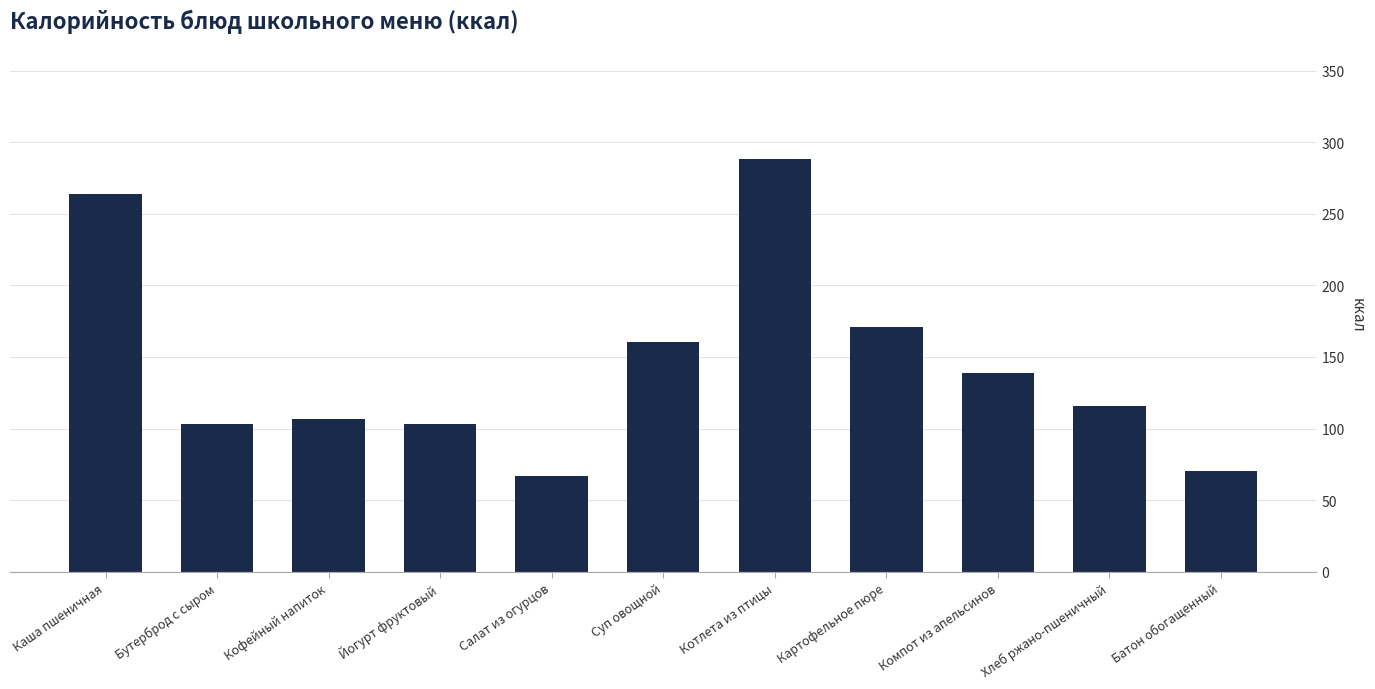

What is the value of the 3rd bar from the left?

107.0